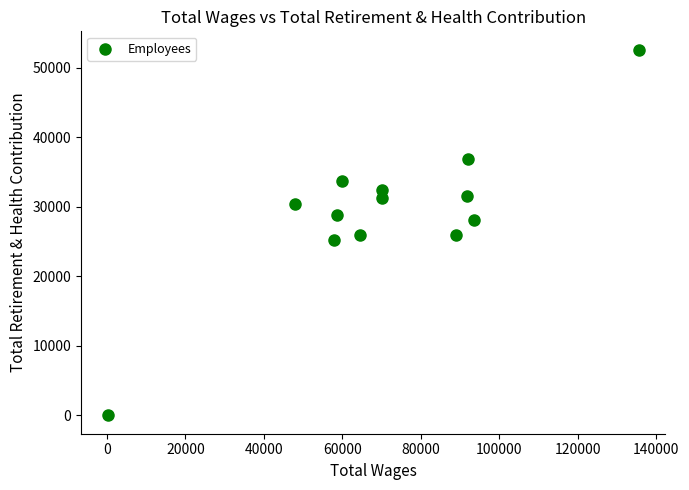

What is the range of X values (max minus min)?

135440